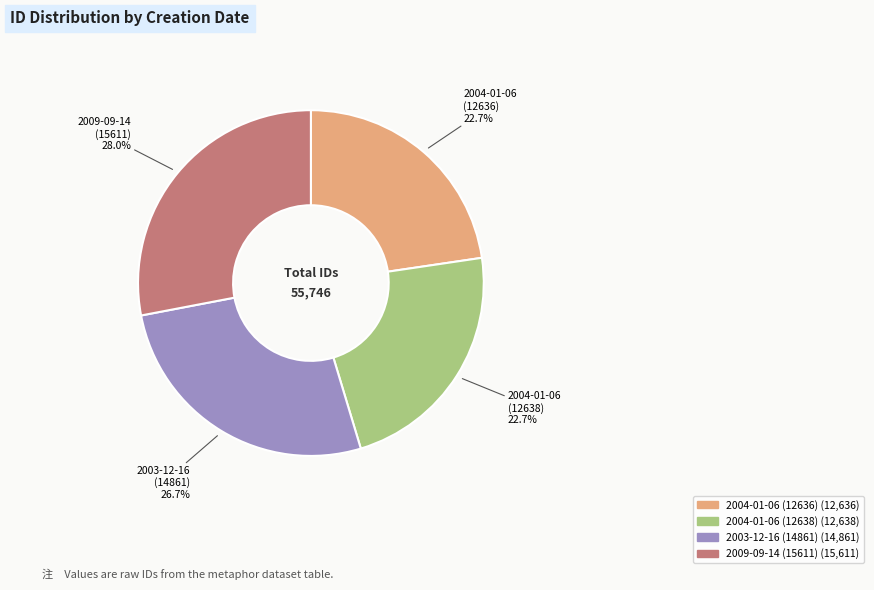

Is there a majority slice in this chart?

No